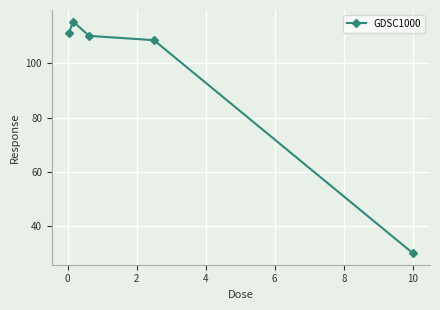

What is the maximum value shown in the chart?

115.4